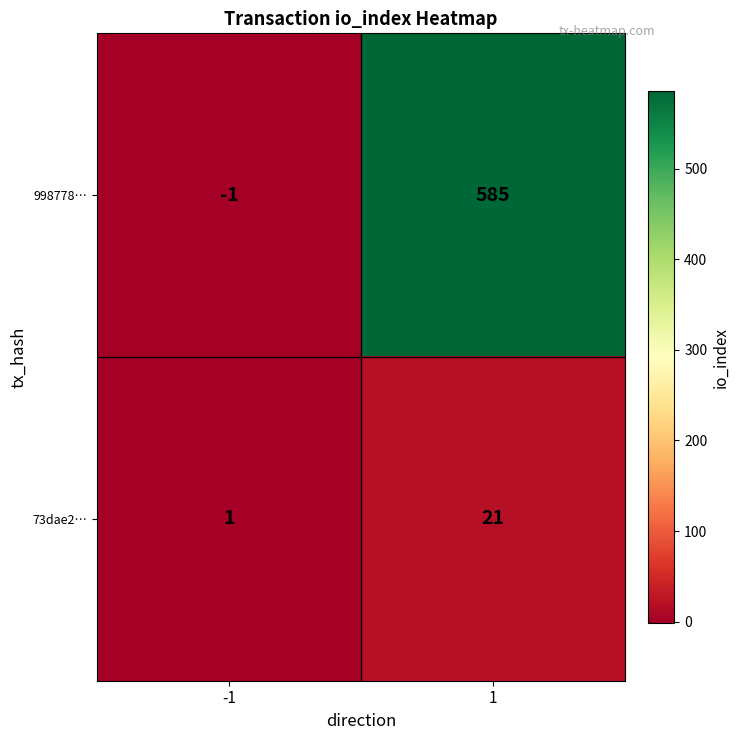

Reading left to right, extract all data points from this chart.

998778…: -1=-1	1=585
73dae2…: -1=1	1=21